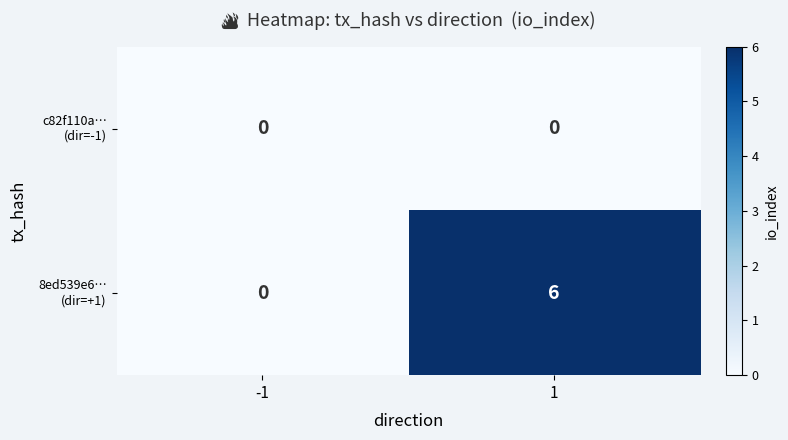

What is the spread (max minus min) of values at 1?

6